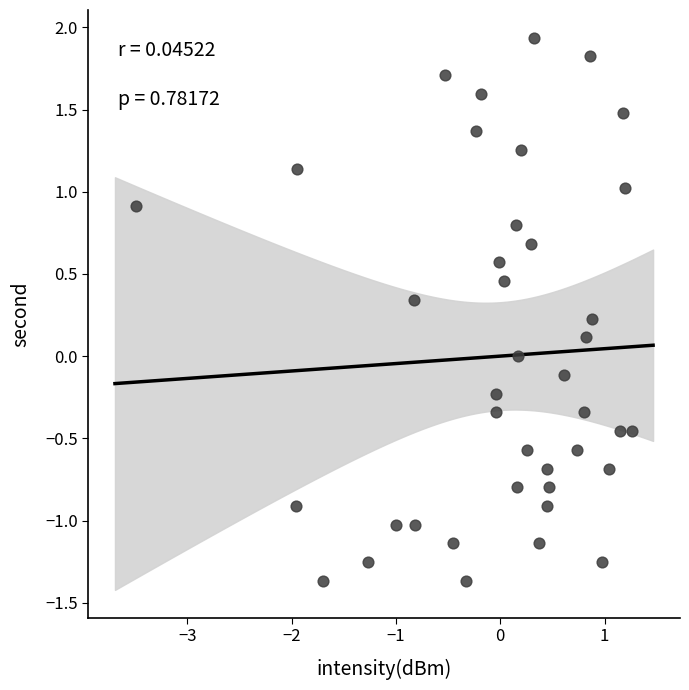

What is the range of Y values (max minus min)?

3.3